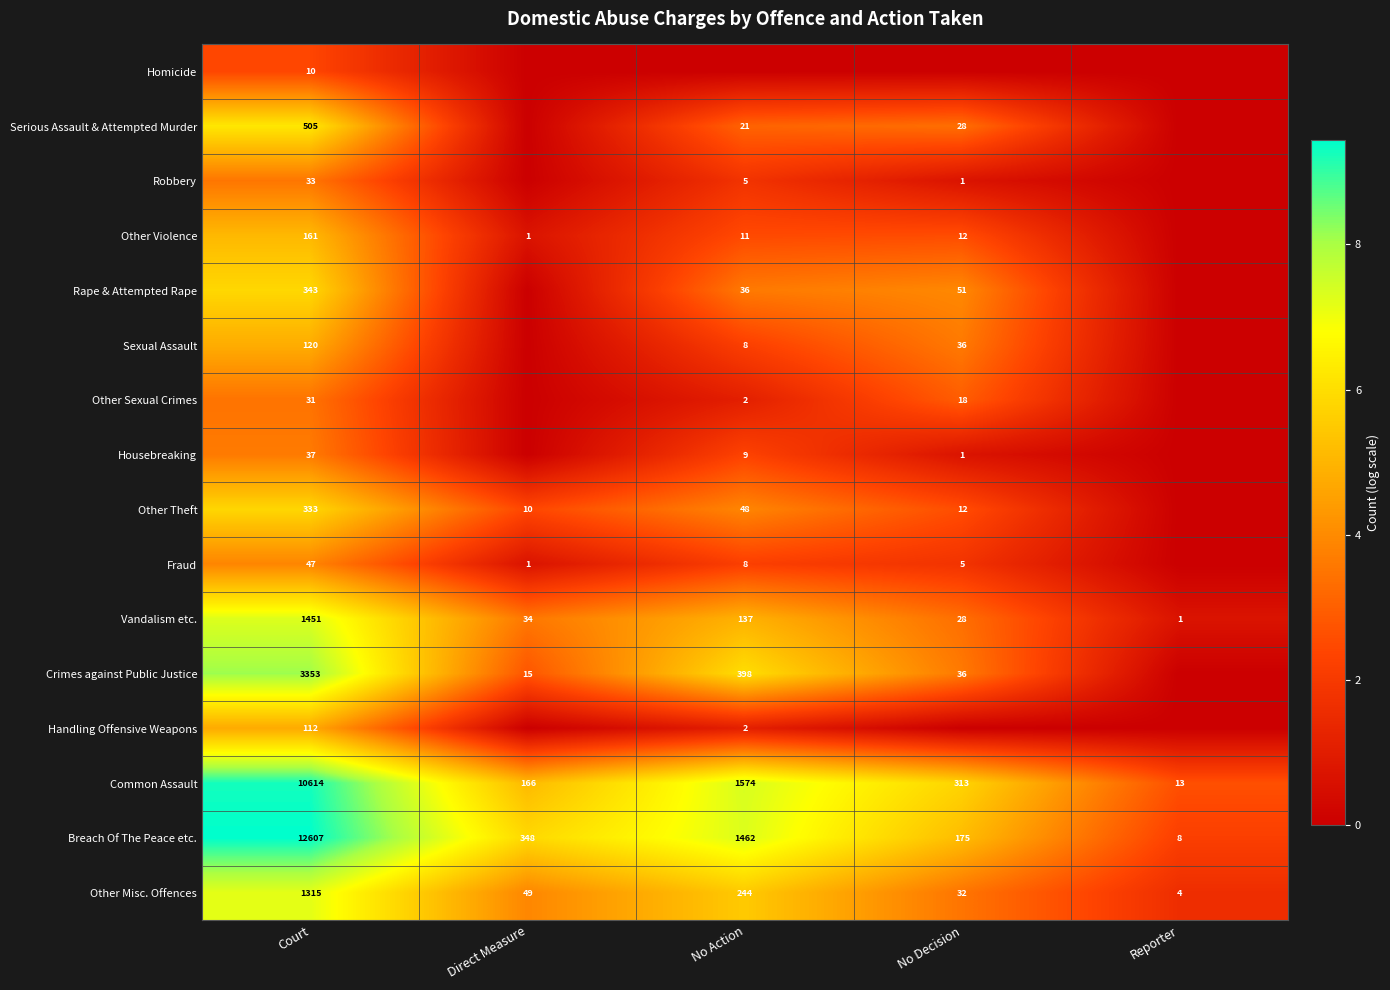

What is the sum of all Common Assault values?

12680